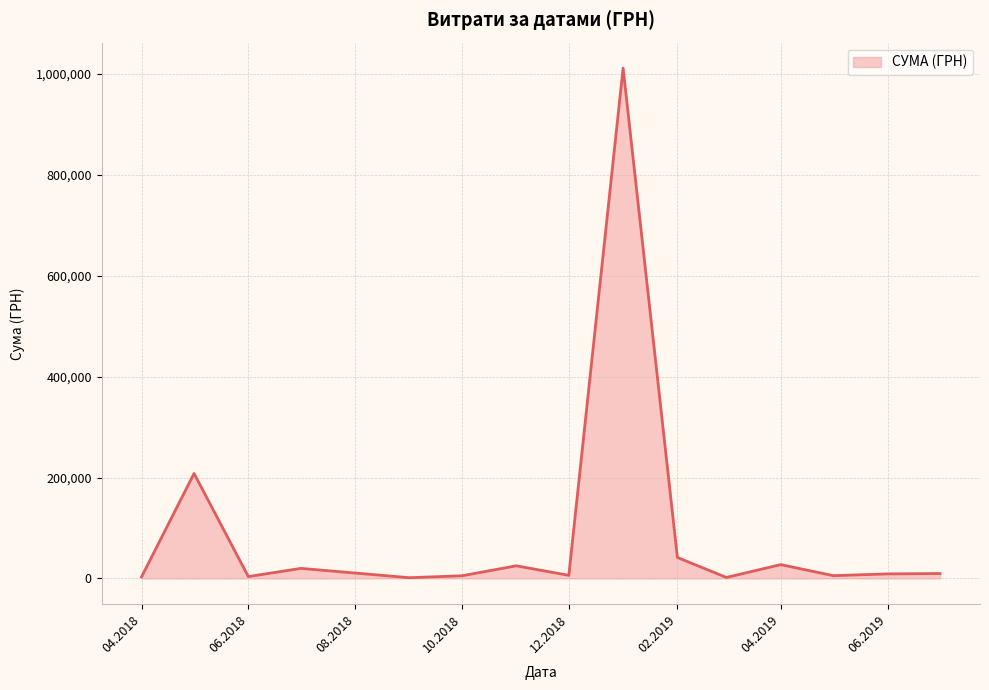

What is the maximum value shown in the chart?

1011914.6